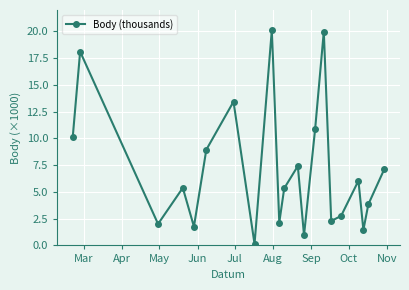

What is the maximum value shown in the chart?

20.2